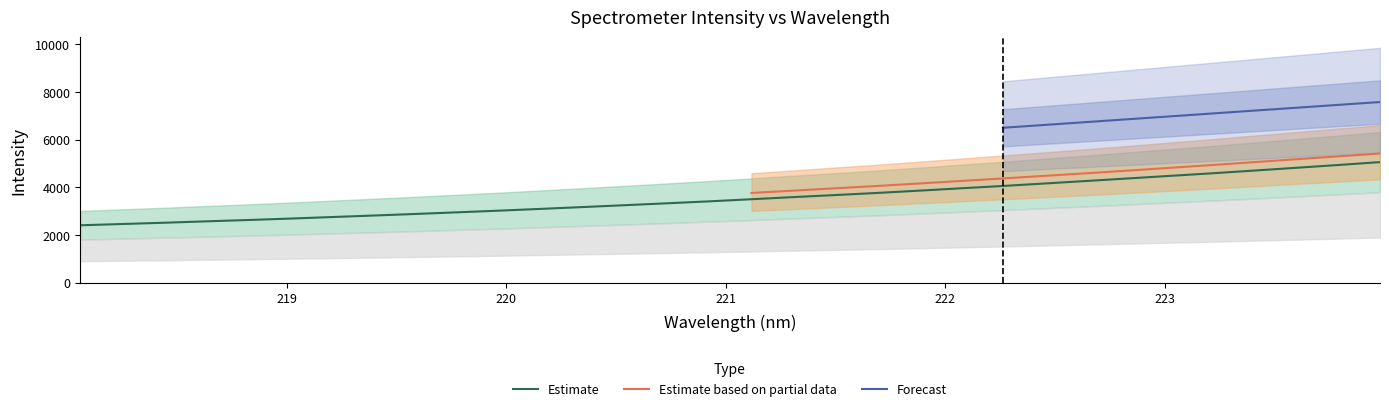

What is the maximum value for Estimate based on partial data?

5420.0